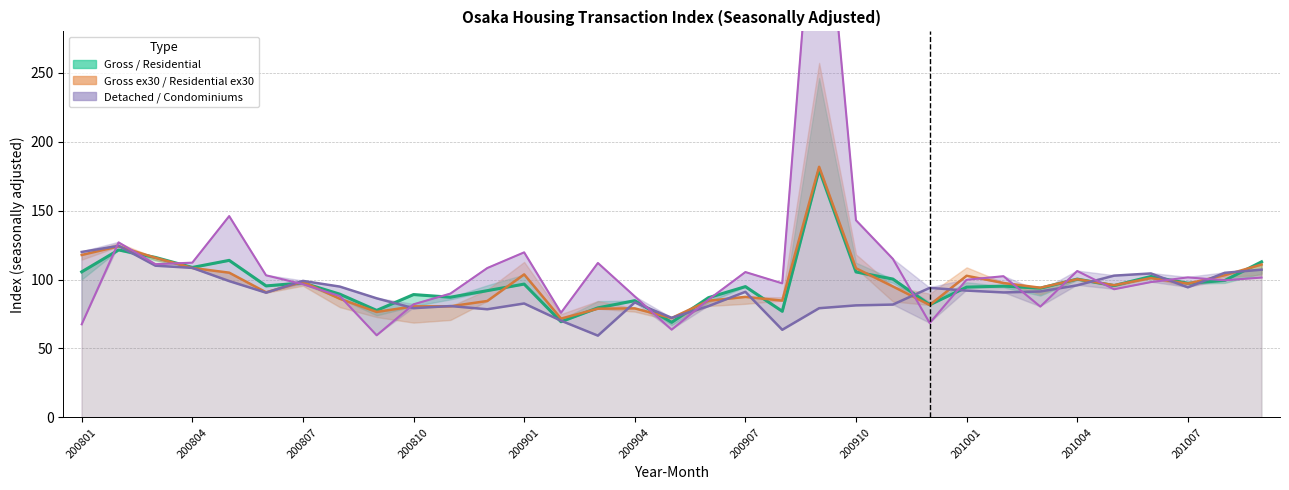

What is the highest value of the Gross series?

179.8